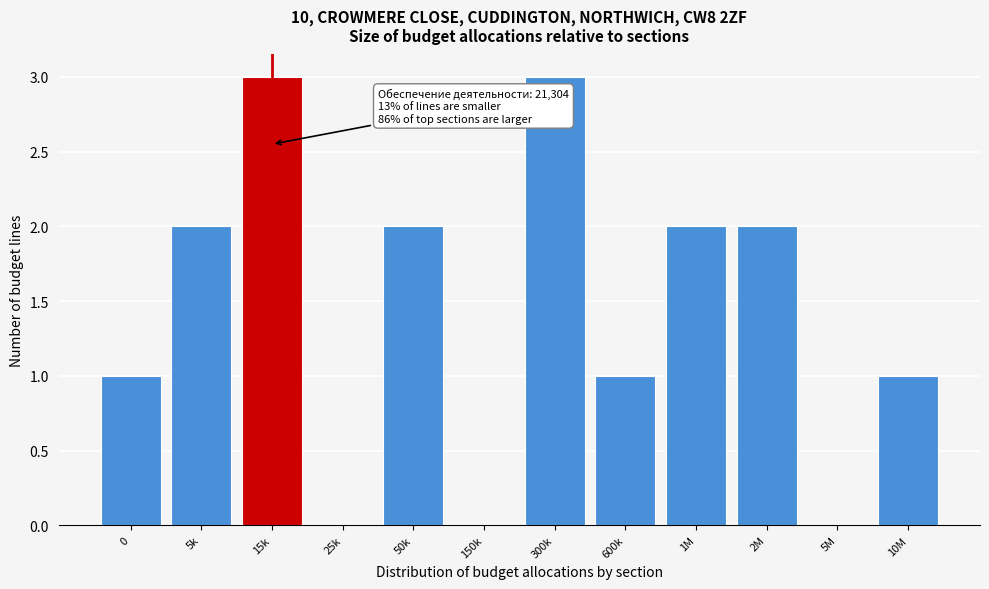

Reading left to right, extract all data points from this chart.

0=1	5k=2	15k=3	25k=0	50k=2	150k=0	300k=3	600k=1	1M=2	2M=2	5M=0	10M=1